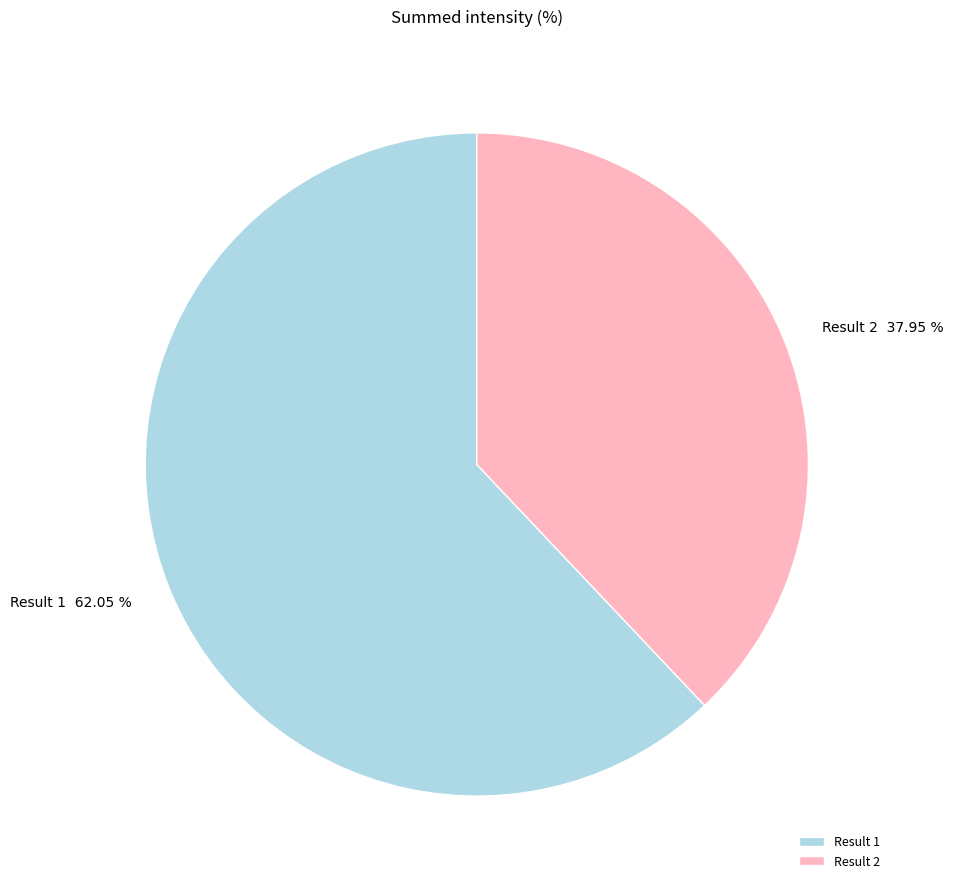

To the nearest percent, what is the average slice percentage?

50%